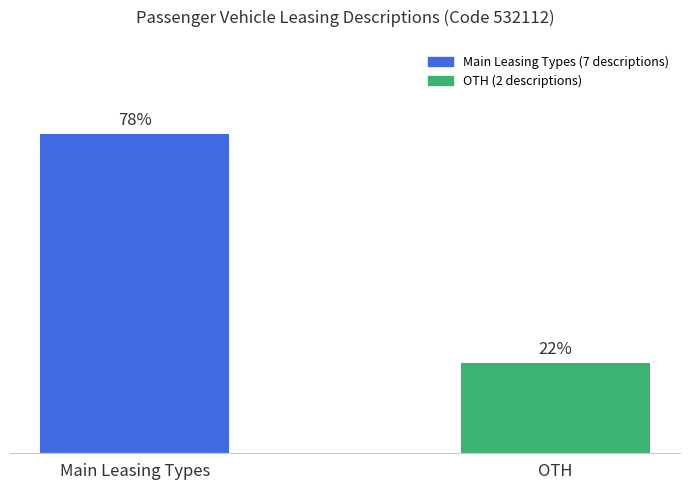

Rank the categories by value from highest to lowest.

Main Leasing Types, OTH